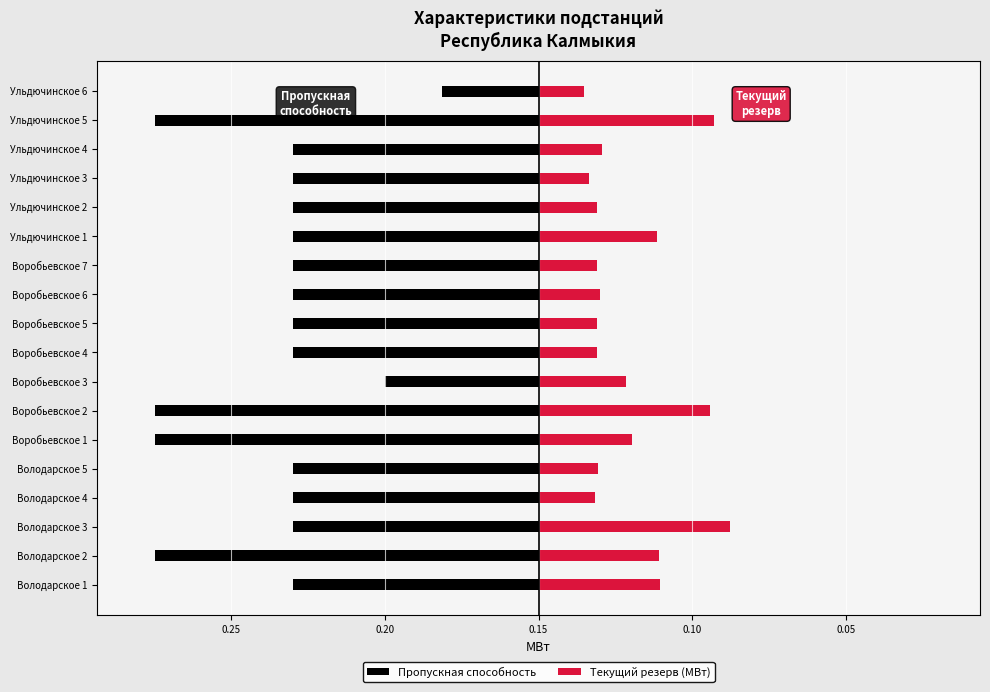

Is the value of Текущий резерв (МВт) at Ульдючинское 1 greater than the value of Пропускная способность at Воробьевское 2?

Yes